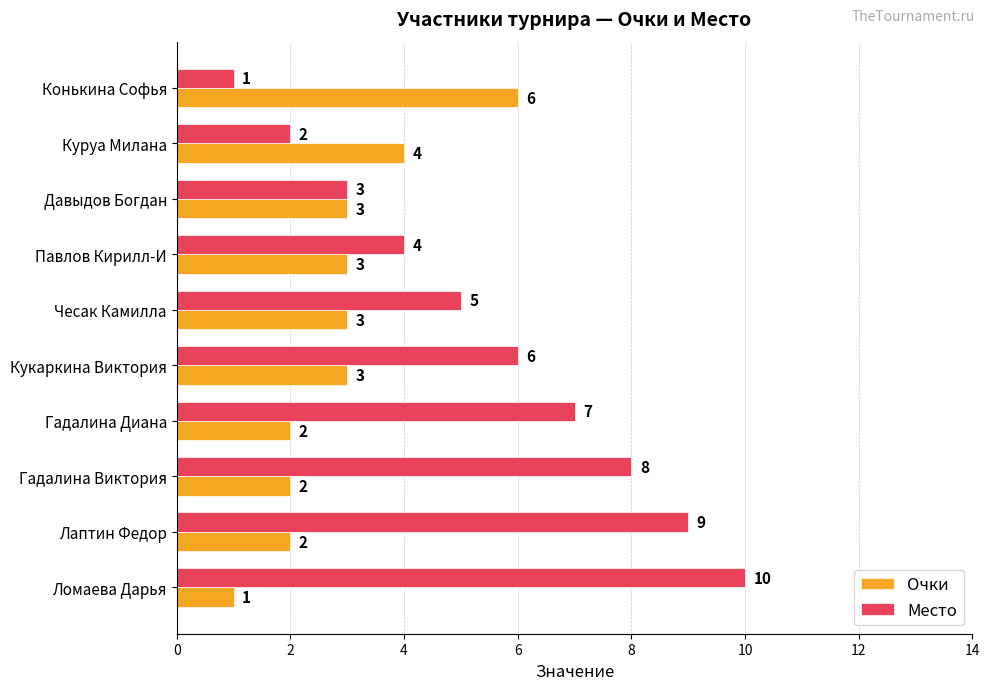

What is the greatest value displayed?

10